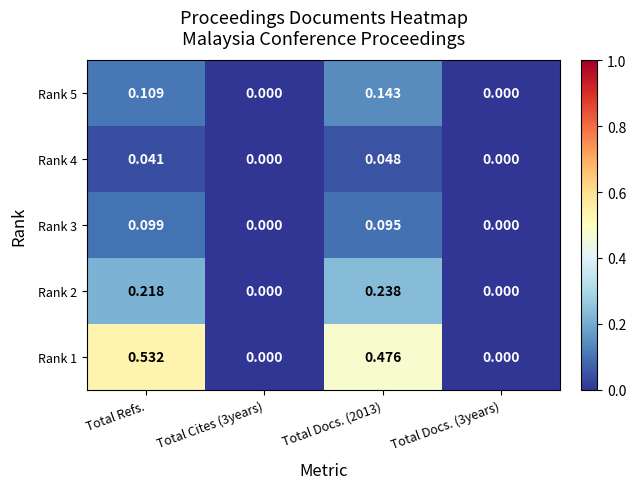

Is the value of Rank 5 at Total Docs. (2013) greater than the value of Rank 1 at Total Docs. (3years)?

Yes